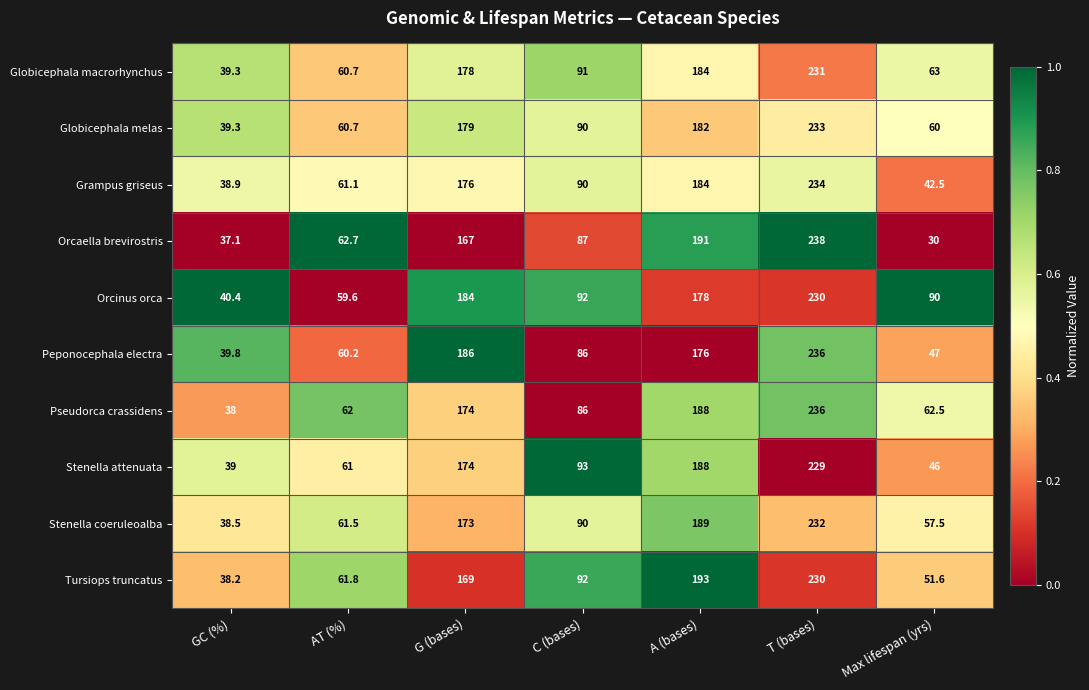

What is the sum of the Grampus griseus values at A (bases) and C (bases)?

274.0